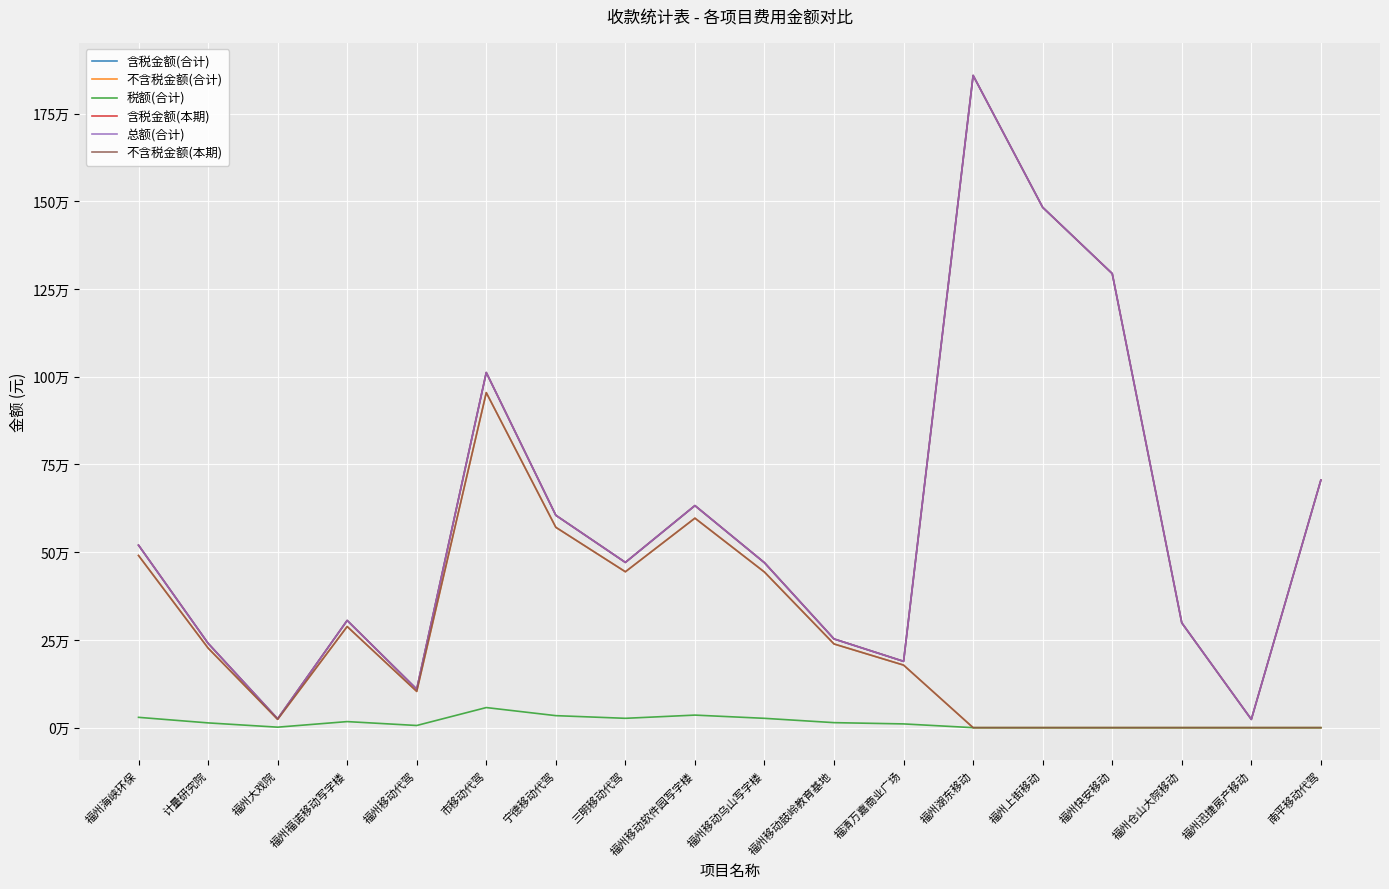

What is the difference between the maximum and second lowest values in the 含税金额(合计) series?

1833295.2